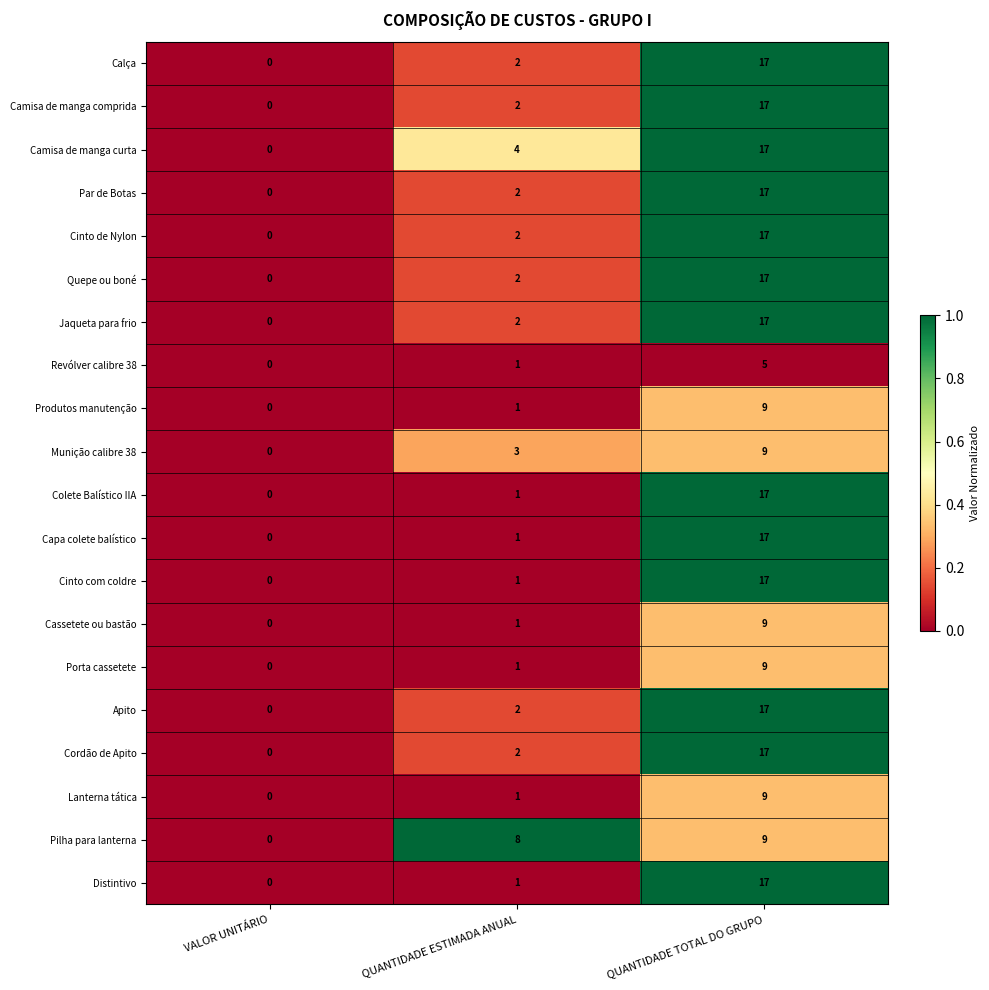

How many data points does each series have?

3